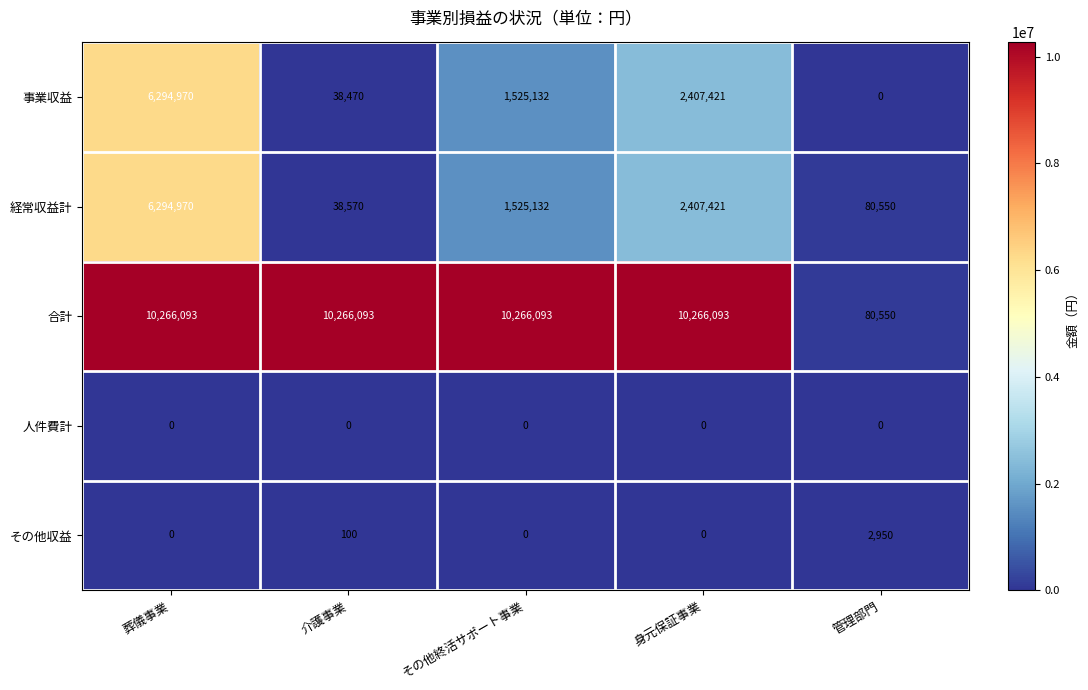

Which series changed the most between 身元保証事業 and 管理部門?

合計